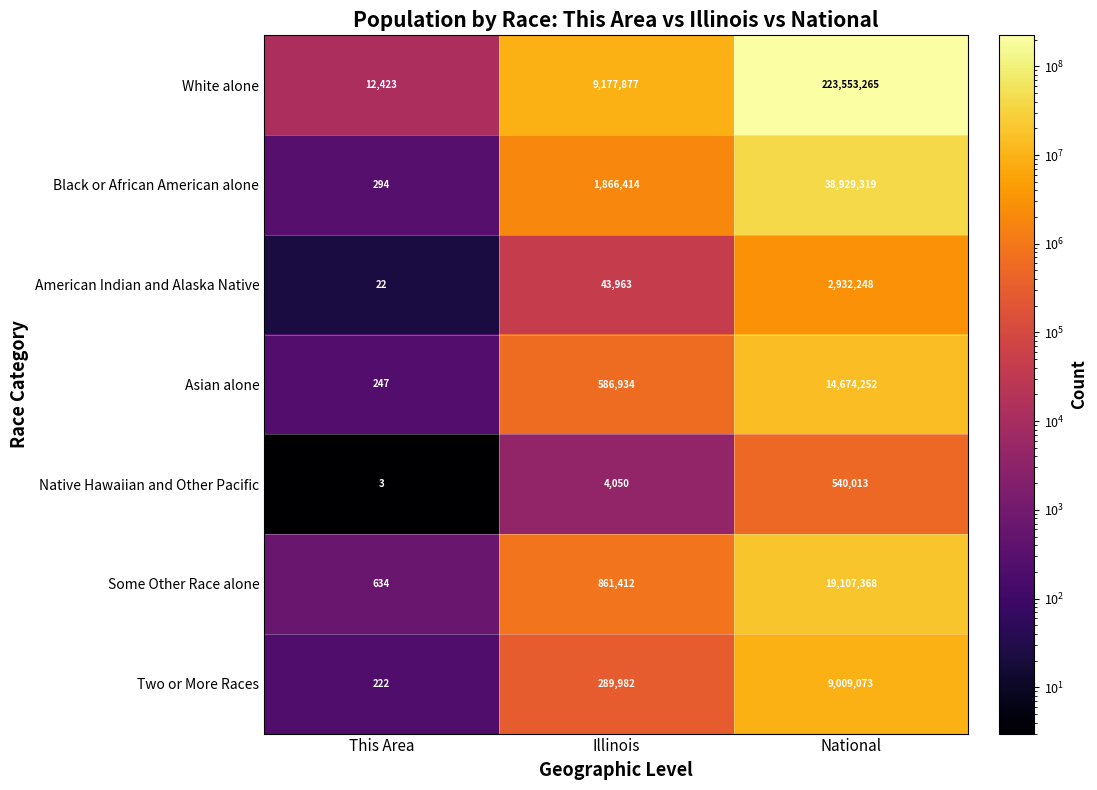

Reading left to right, transcribe all the data shown in this chart.

White alone: This Area=12423	Illinois=9177877	National=223553265
Black or African American alone: This Area=294	Illinois=1866414	National=38929319
American Indian and Alaska Native: This Area=22	Illinois=43963	National=2932248
Asian alone: This Area=247	Illinois=586934	National=14674252
Native Hawaiian and Other Pacific: This Area=3	Illinois=4050	National=540013
Some Other Race alone: This Area=634	Illinois=861412	National=19107368
Two or More Races: This Area=222	Illinois=289982	National=9009073